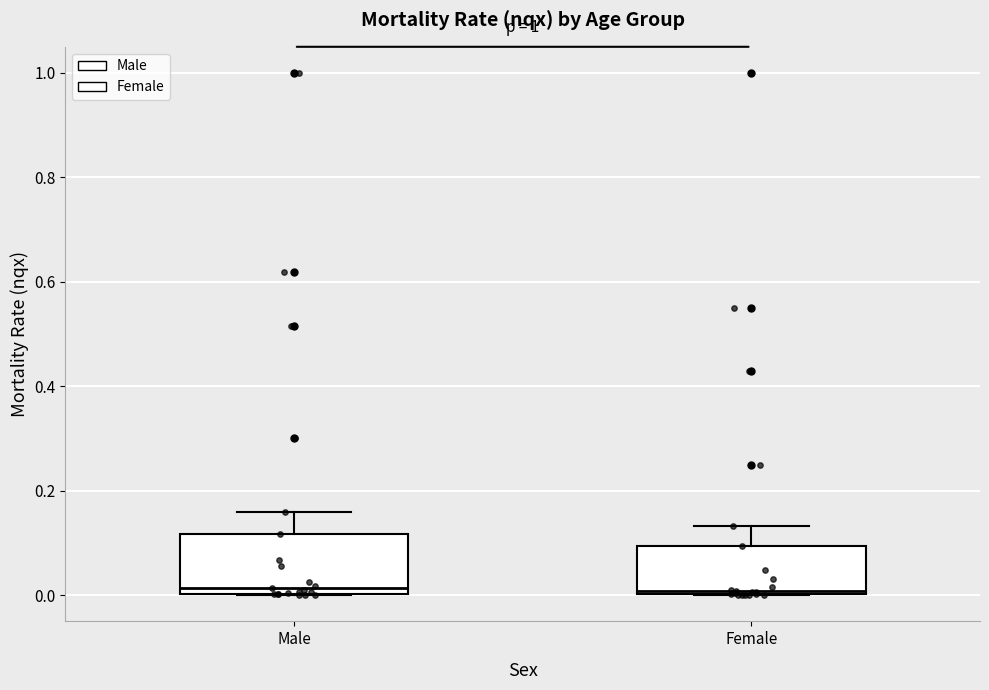

Reading left to right, transcribe this box plot: for each box, give where its median line is, the range the box spans, and where its two whiskers end, as read against the y-axis. The values are not printed on the chart, so give them approximately, as read against the axis.

Male: median 0.02, box 0.00 to 0.12, whiskers 0.00 to 0.16
Female: median 0.00, box 0.00 to 0.10, whiskers 0.00 to 0.14